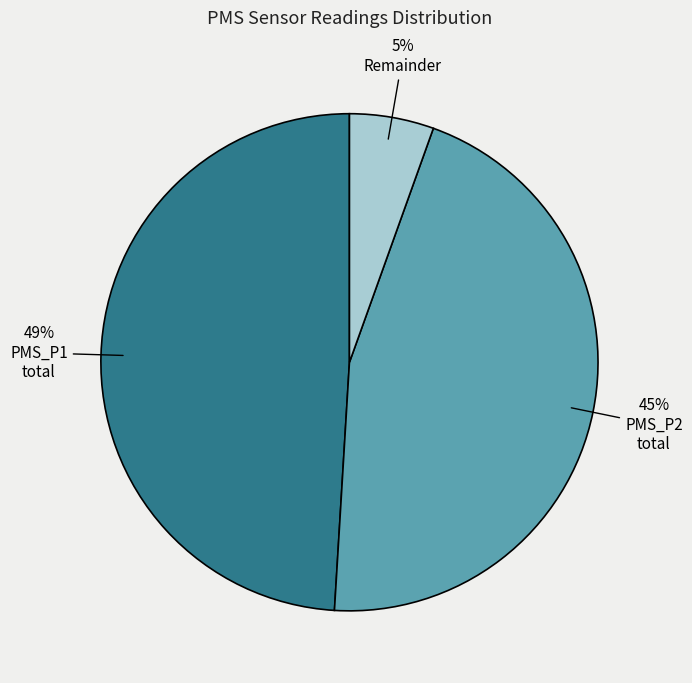

Is there a majority slice in this chart?

No